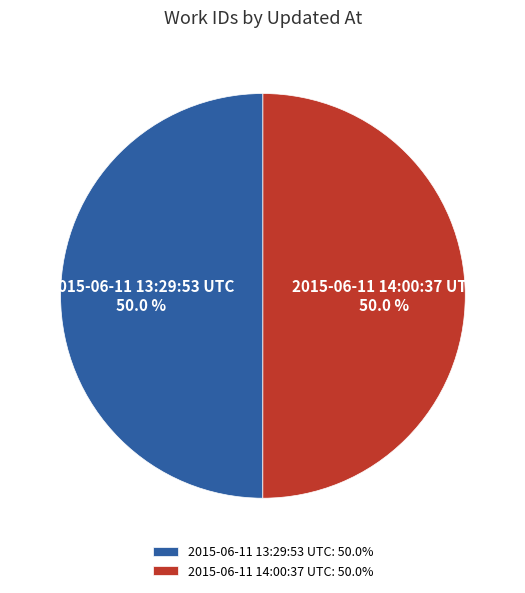

Is it true that 2015-06-11 13:29:53 UTC is 64% of the pie?

False